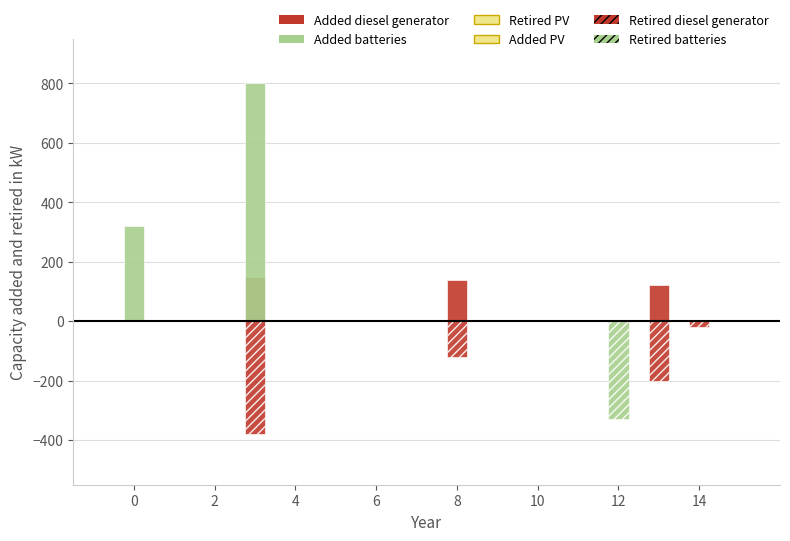

Between 12 and 0, which is larger?

12